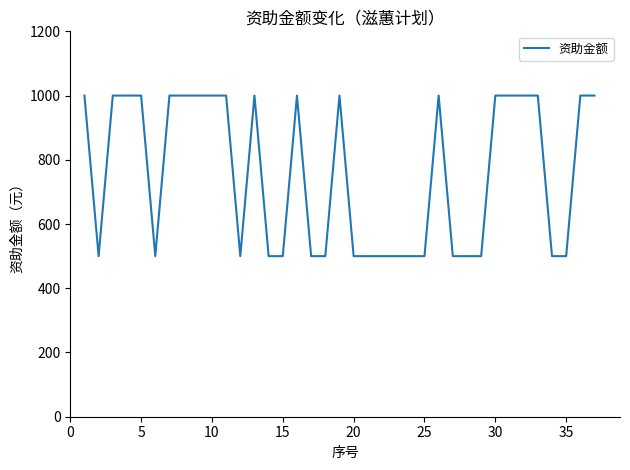

What is the greatest value displayed?

1000